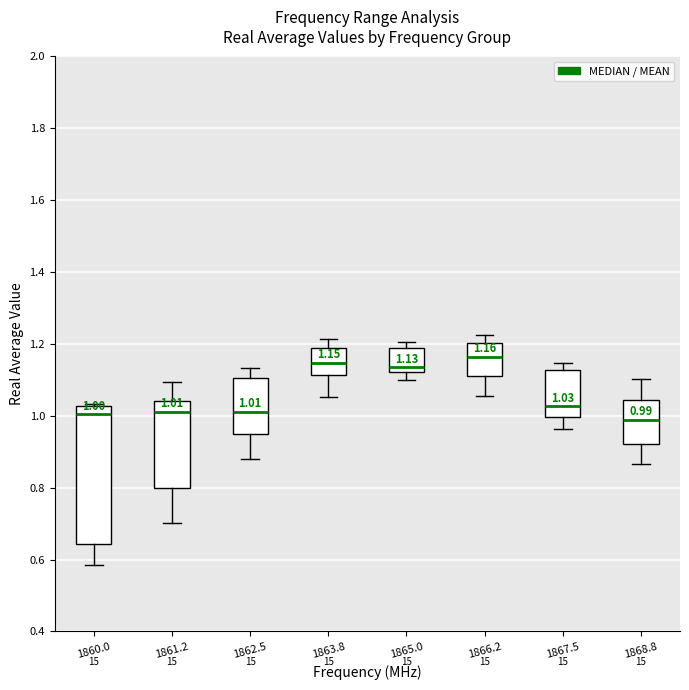

Comparing the boxes themselves (not the whiskers), which one is the tallest?

1860.0